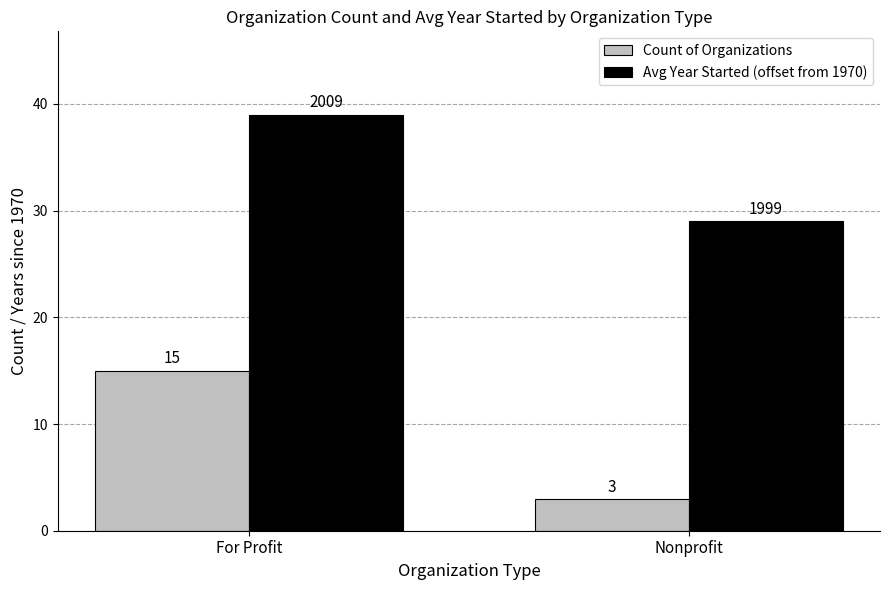

The value of Avg Year Started (offset from 1970) at For Profit is 66. True or false?

False